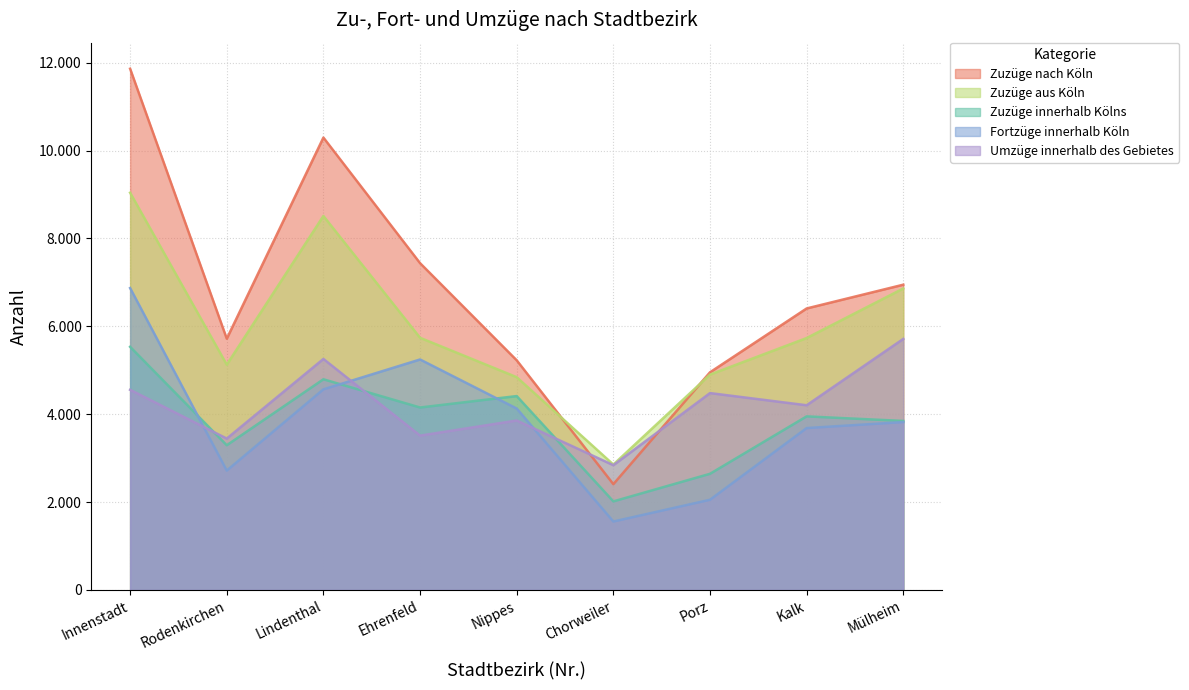

Where is the first local maximum for Zuzüge innerhalb Kölns?

Lindenthal